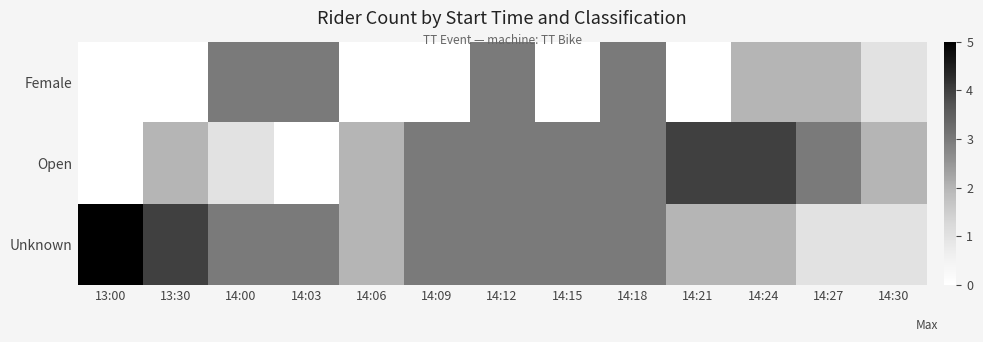

Which has a higher value, 13:30 or 14:27?

14:27